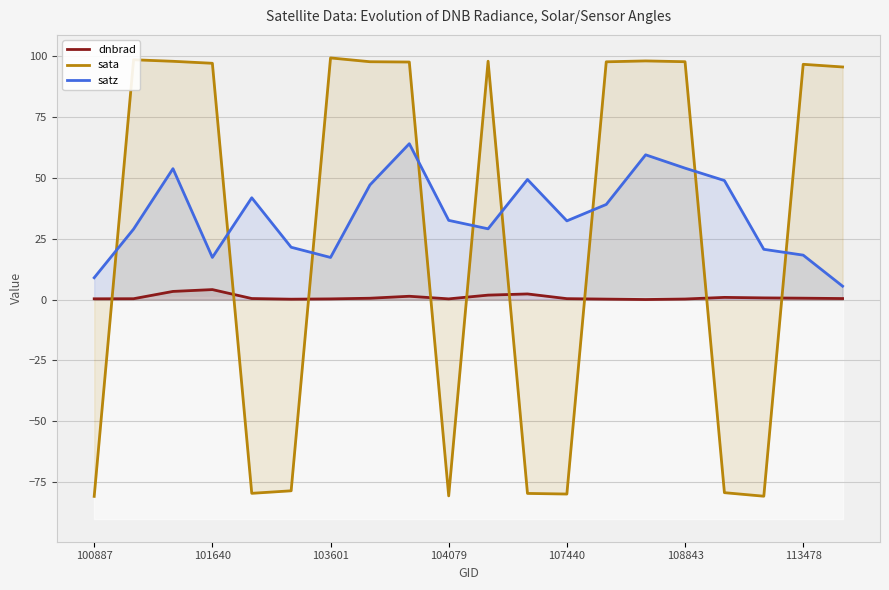

The value of dnbrad at 101640 is 4.1. True or false?

True